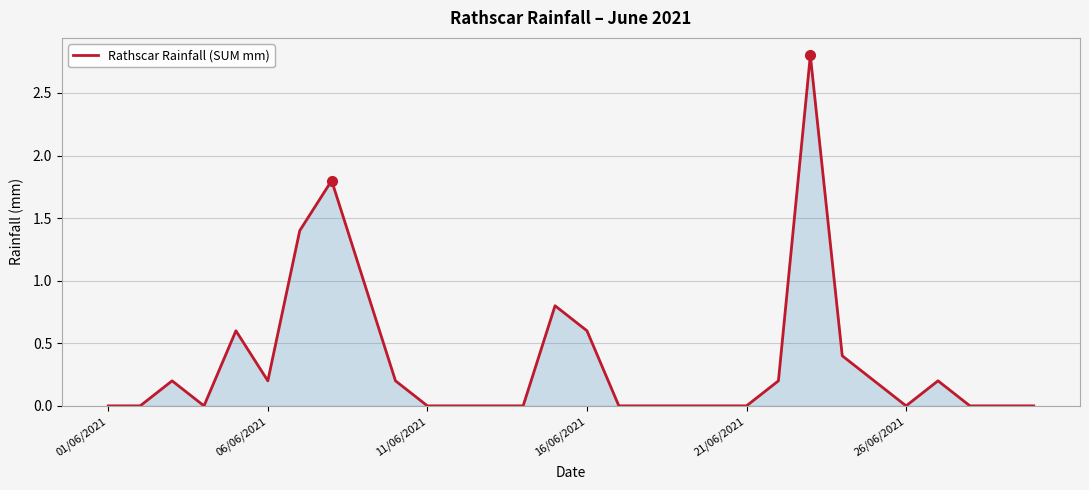

What is the difference between the maximum and minimum values?

2.8